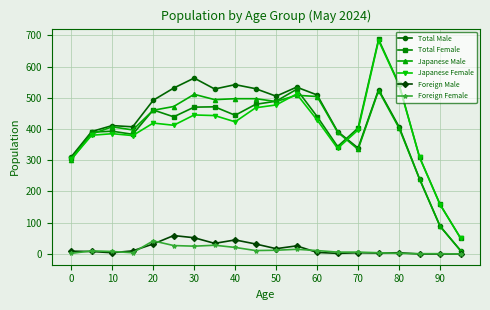

True or false: Foreign Female and Total Female intersect in this chart.

False